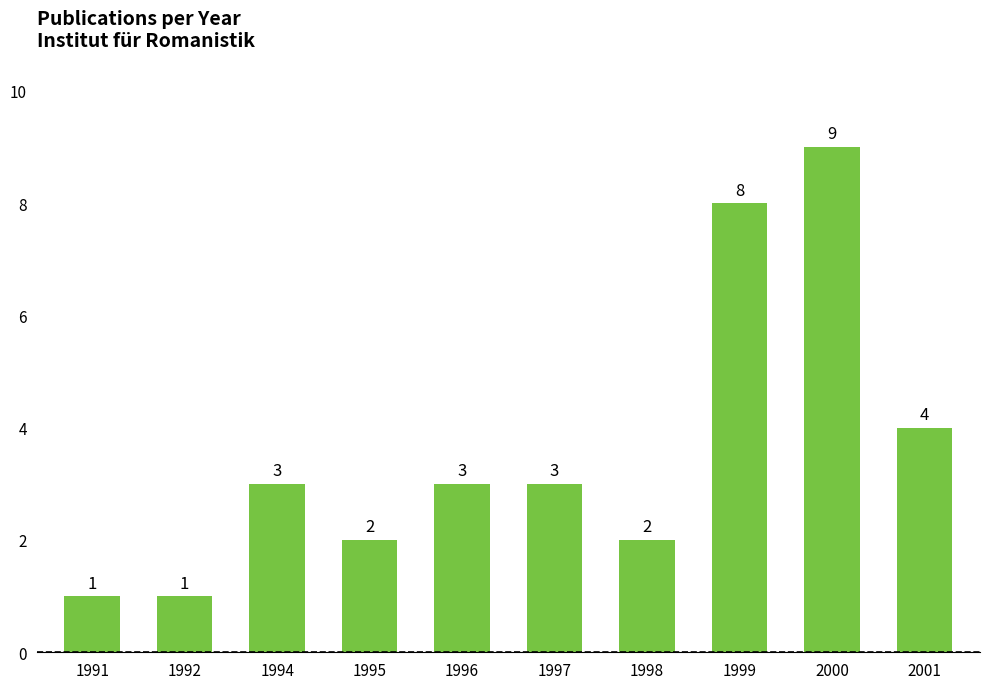

What is the change in value from 1992 to 1998?

+1